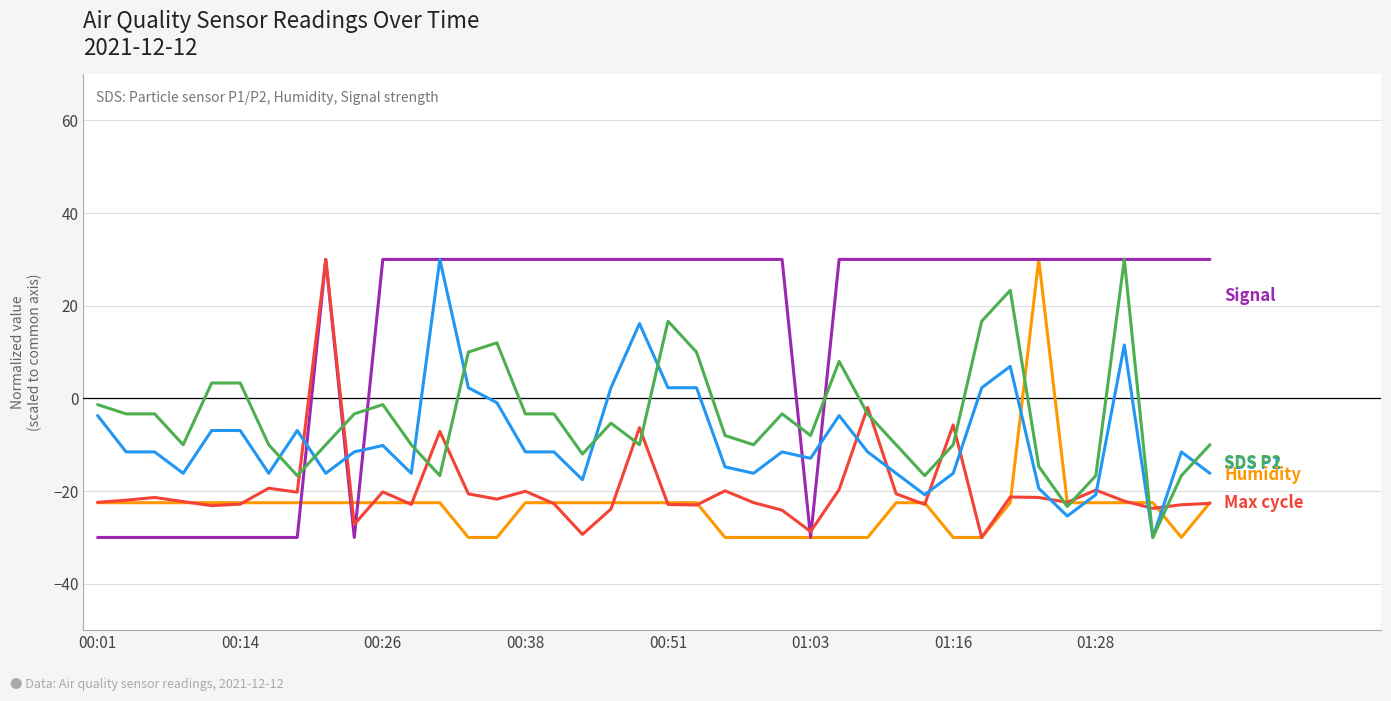

What is the greatest value displayed?

30.0